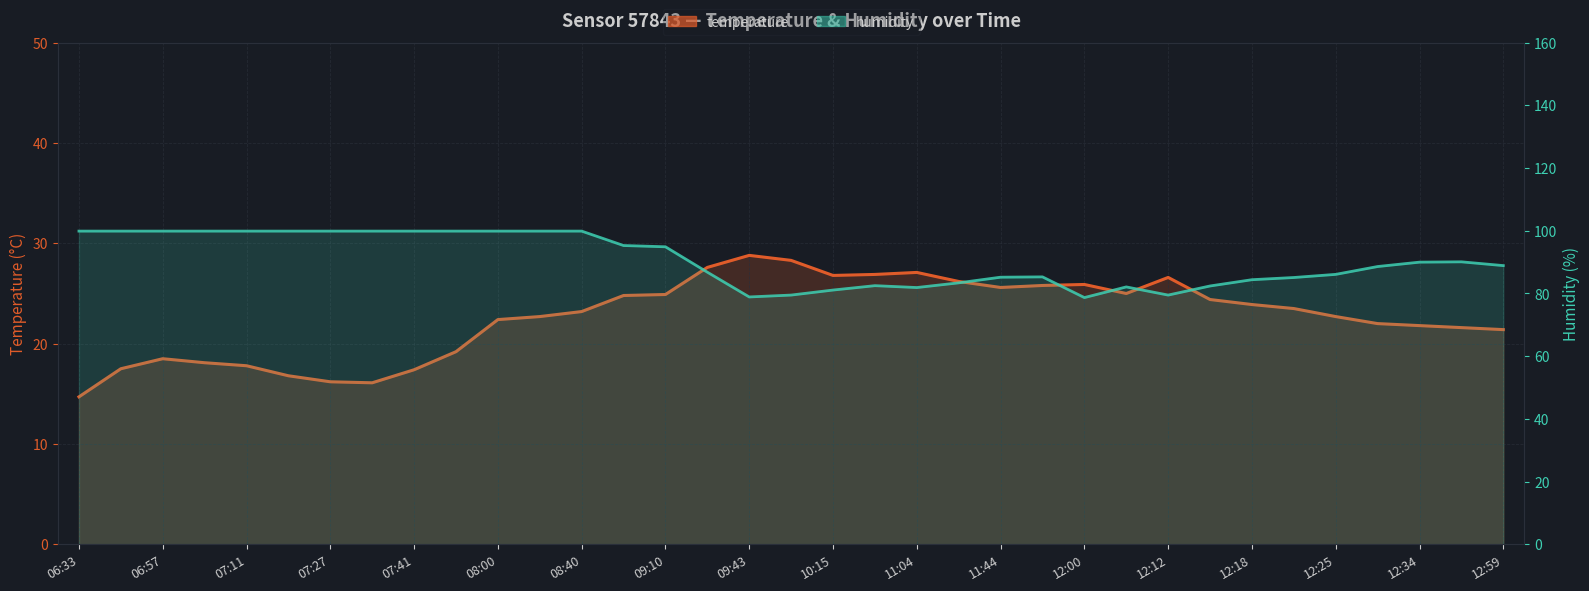

At which label does temperature first exceed 23?

08:40